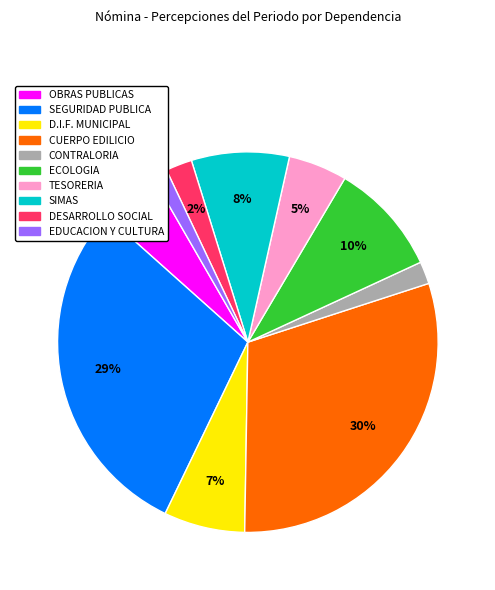

Does any single category account for the majority?

No